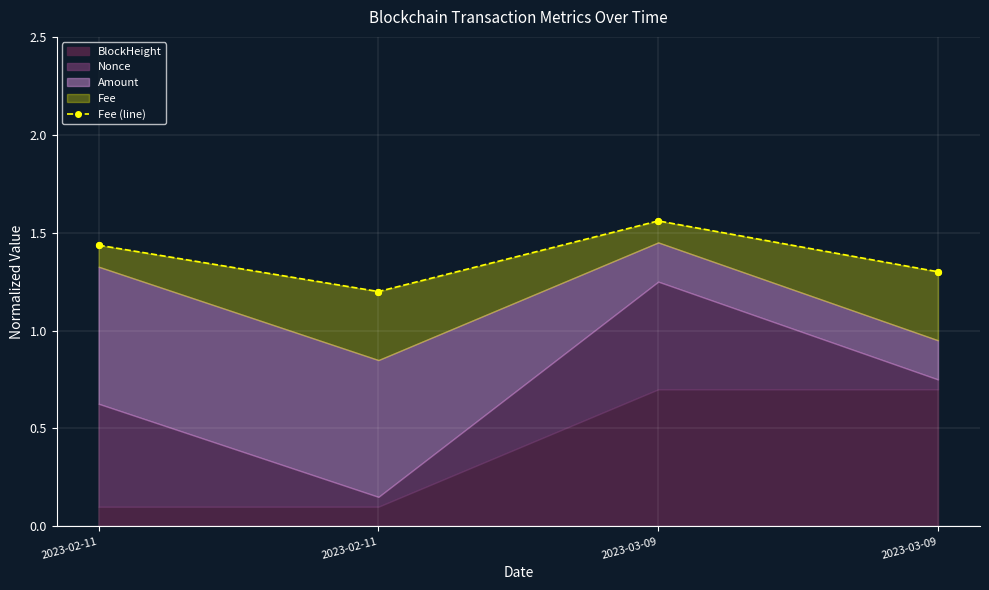

Approximately how many times larger is the value at 2023-03-09 compared to 2023-02-11?

1.1